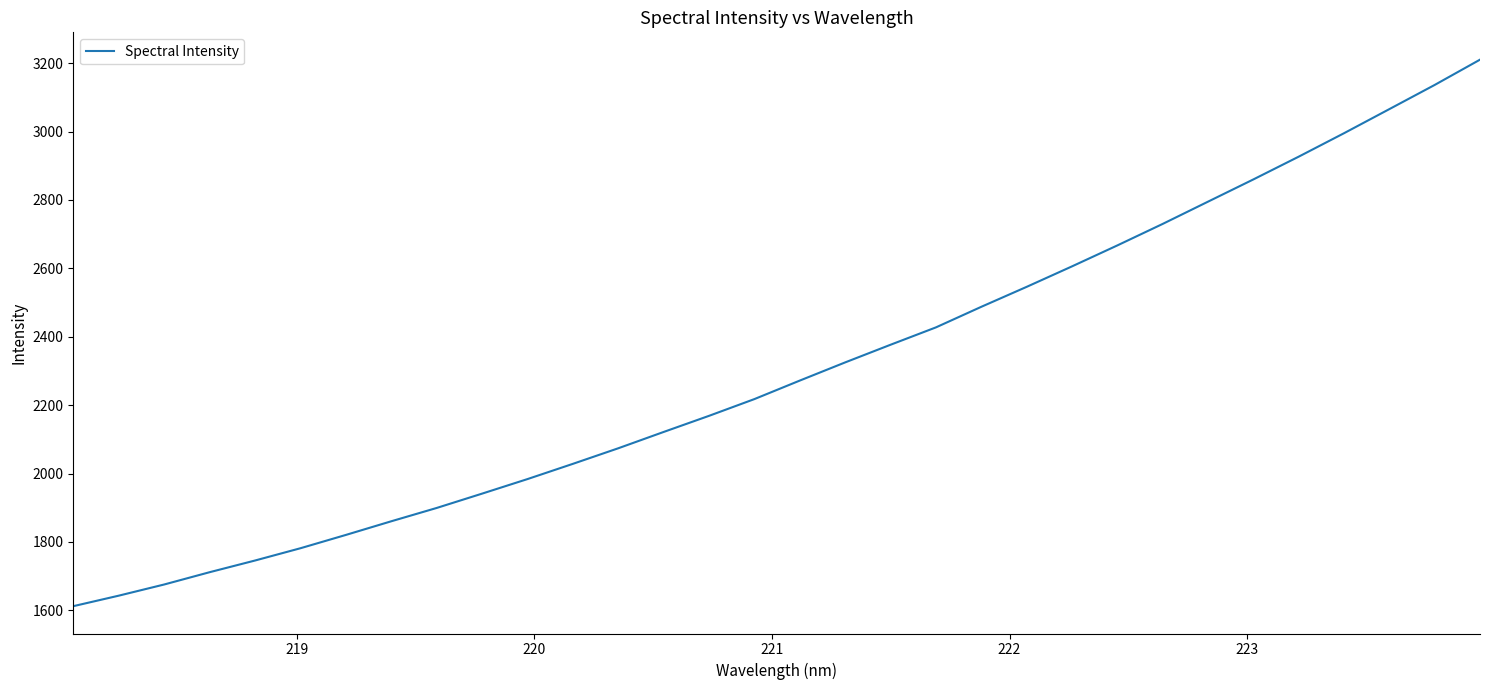

What is the smallest value displayed?

1612.1